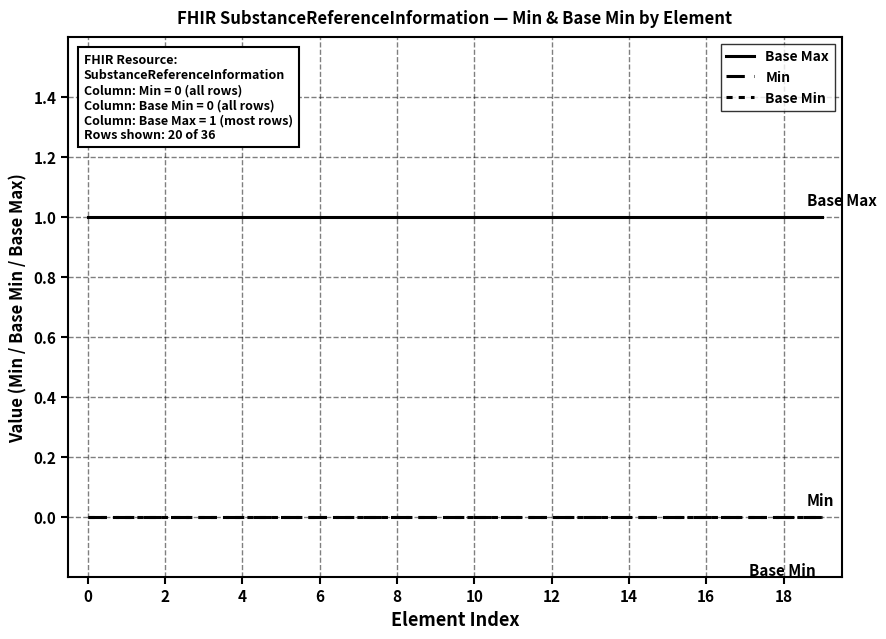

True or false: Min and Base Min intersect in this chart.

False